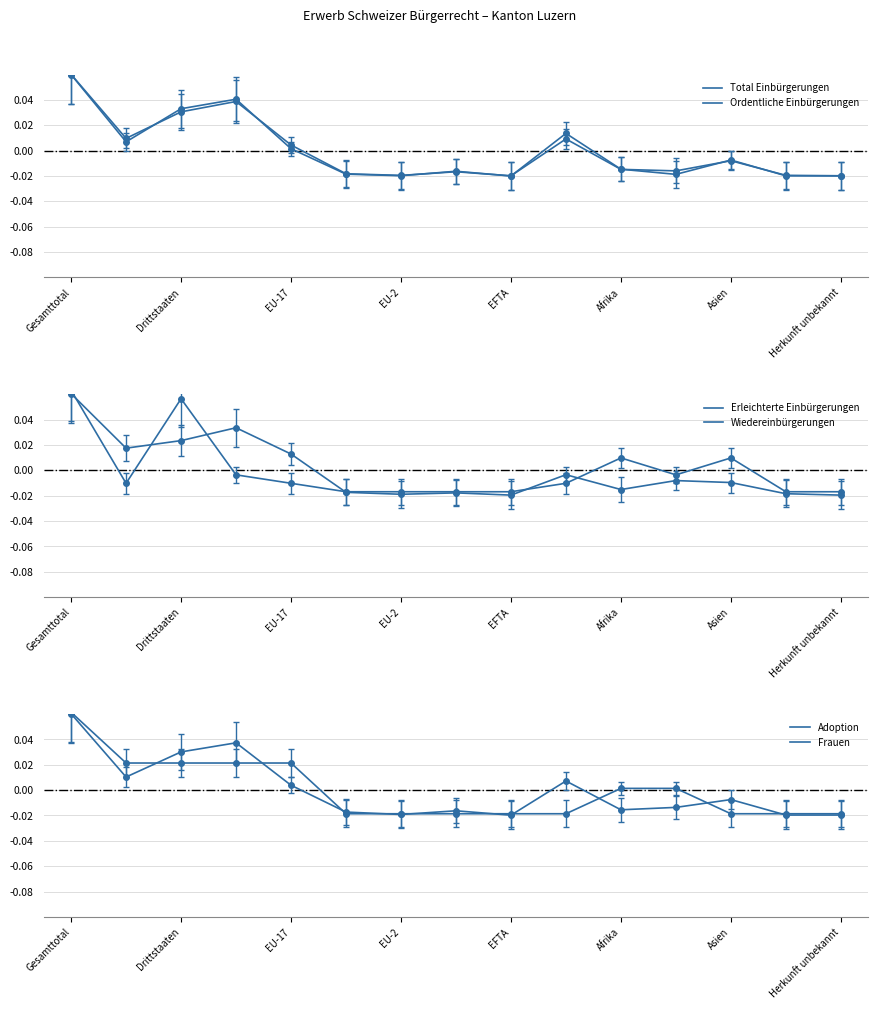

At how many categories does at least one series exceed 0?

9